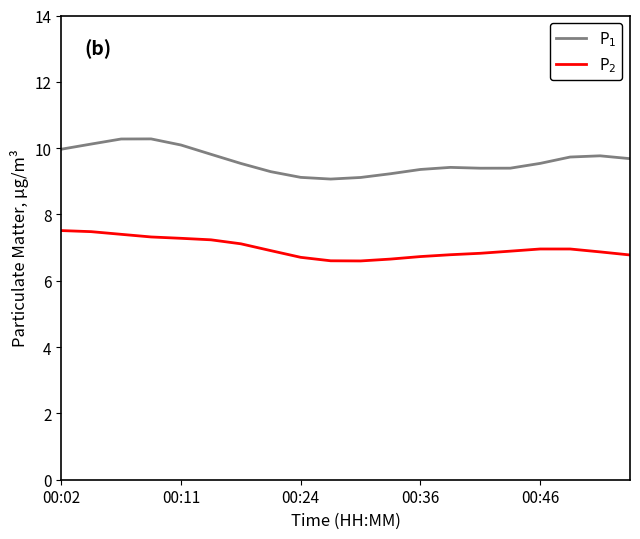

What is the difference between the maximum and minimum values in the P$_2$ series?

0.9